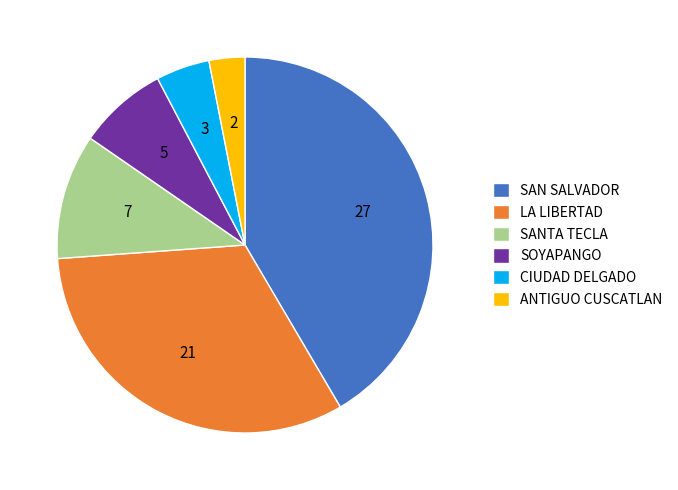

Count the number of slices in the pie.

6